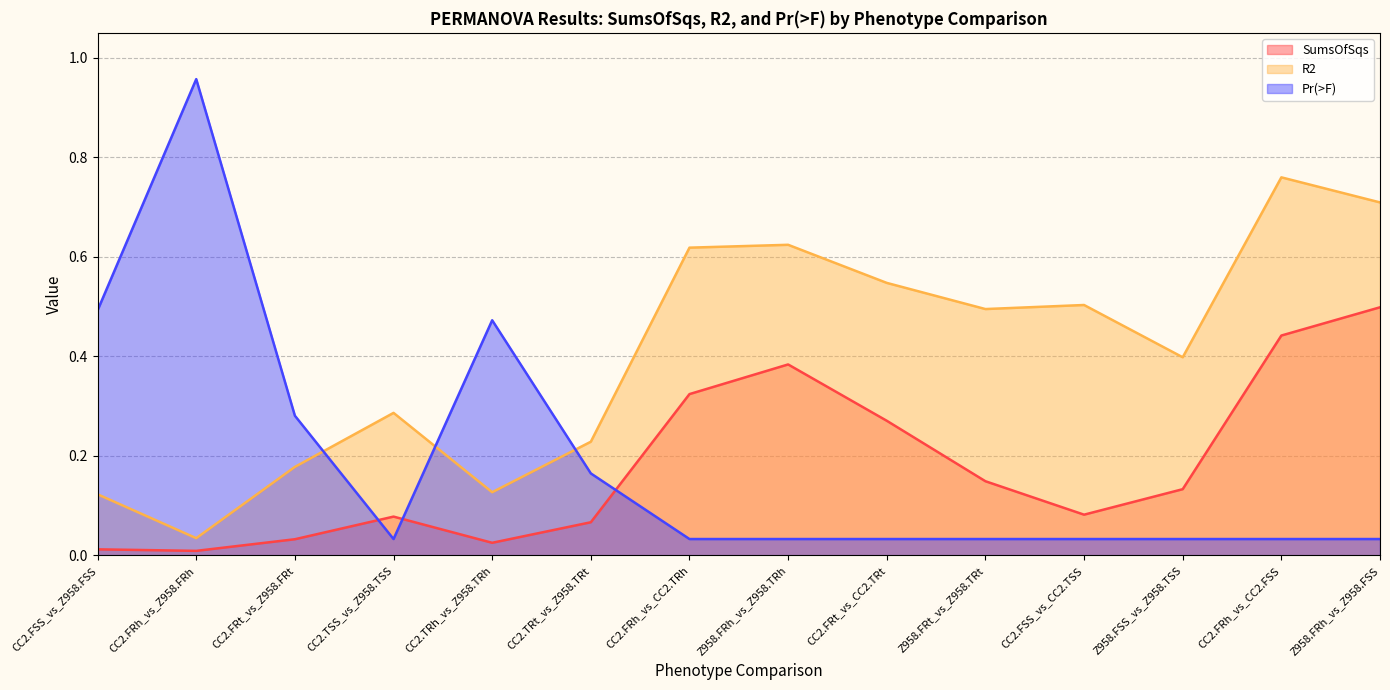

The Pr(>F) series shows 0.1 at CC2.TSS_vs_Z958.TSS. True or false?

False